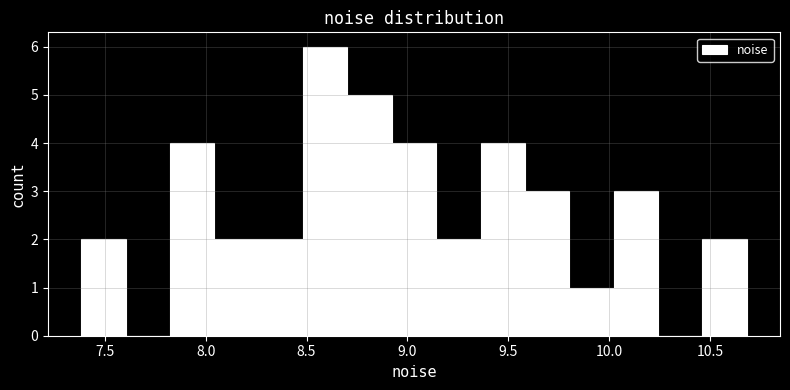

Over which range of the x-axis is the bar tallest?

8.50 to 8.70